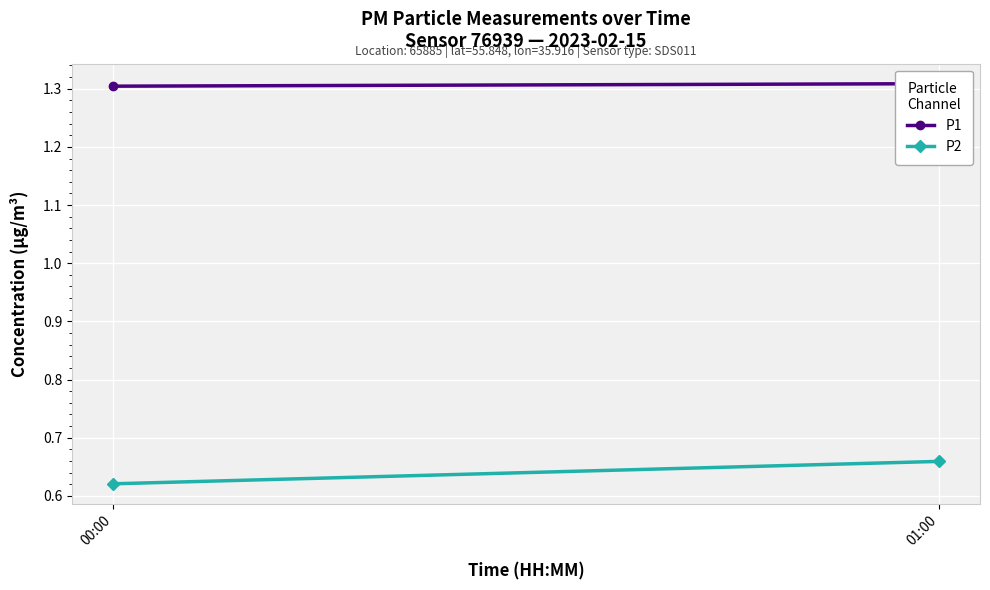

How many data points does each series have?

2